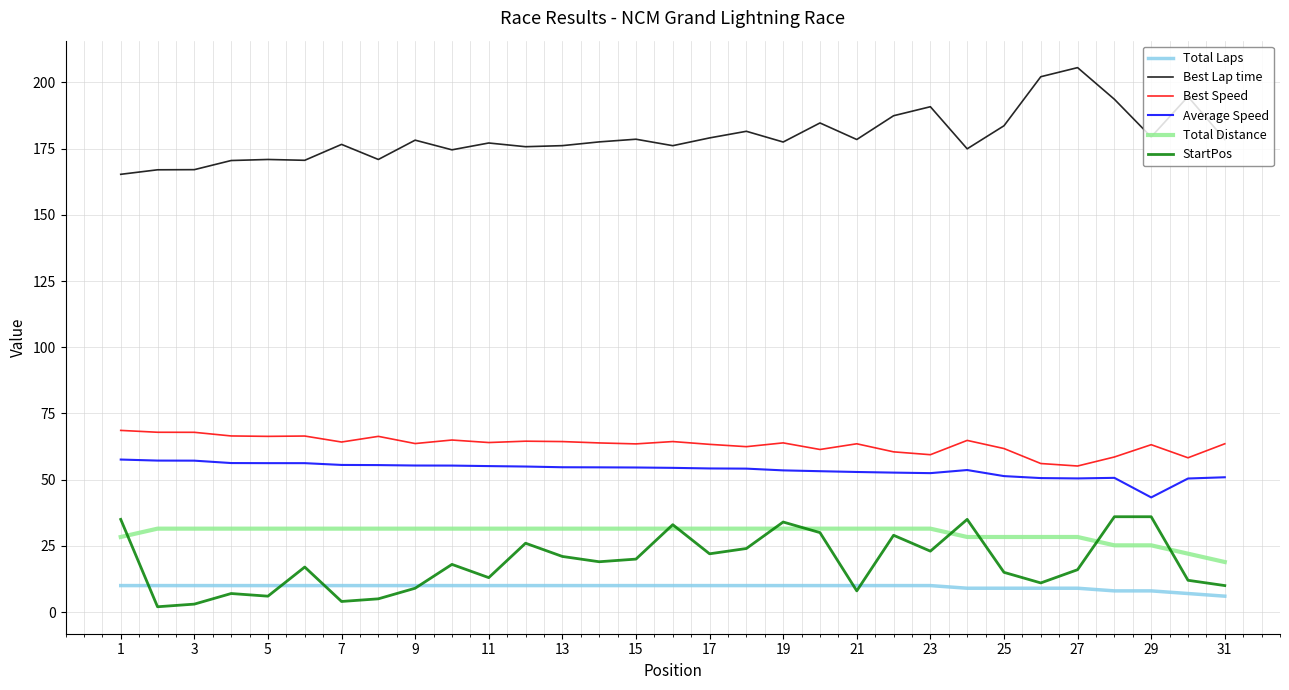

True or false: Average Speed and Total Distance cross at least once.

False